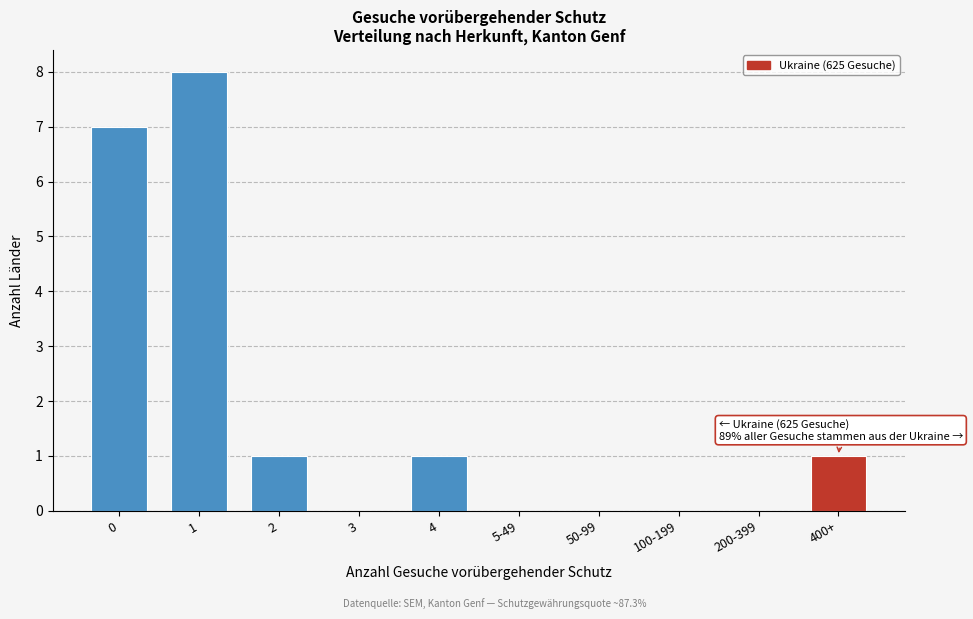

Reading right to left, transcribe all the data shown in this chart.

400+=1	200-399=0	100-199=0	50-99=0	5-49=0	4=1	3=0	2=1	1=8	0=7